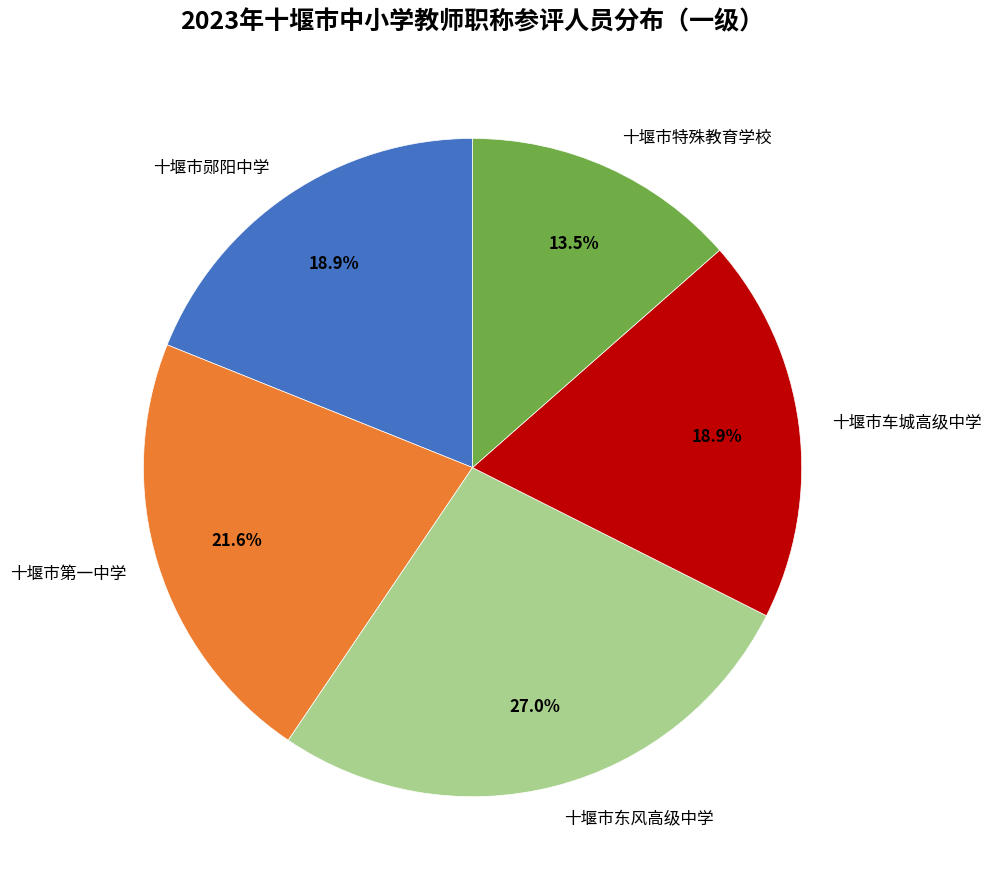

Which slice is the smallest?

十堰市特殊教育学校